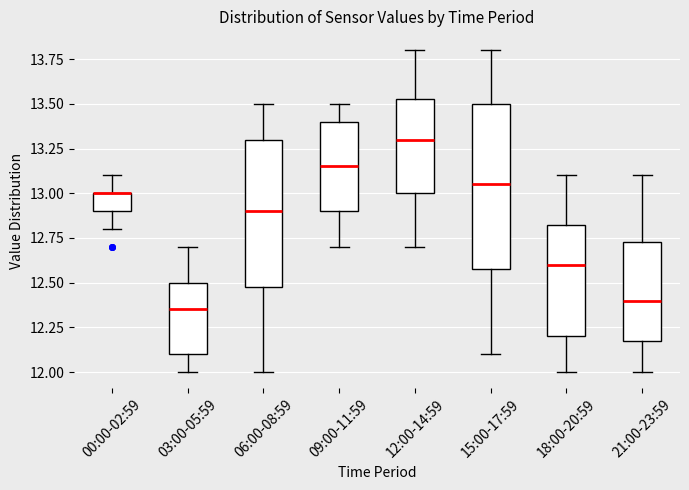

Reading left to right, read every box against the y-axis: the position of its median line, the range the box covers, and the ends of its whiskers. The values are not printed on the chart, so give them approximately, as read against the axis.

00:00-02:59: median 13.00 (drawn on the box's upper edge), box 12.90 to 13.00, whiskers 12.80 to 13.10
03:00-05:59: median 12.35, box 12.10 to 12.50, whiskers 12.00 to 12.70
06:00-08:59: median 12.90, box 12.50 to 13.30, whiskers 12.00 to 13.50
09:00-11:59: median 13.15, box 12.90 to 13.40, whiskers 12.70 to 13.50
12:00-14:59: median 13.30, box 13.00 to 13.55, whiskers 12.70 to 13.80
15:00-17:59: median 13.05, box 12.60 to 13.50, whiskers 12.10 to 13.80
18:00-20:59: median 12.60, box 12.20 to 12.85, whiskers 12.00 to 13.10
21:00-23:59: median 12.40, box 12.20 to 12.75, whiskers 12.00 to 13.10